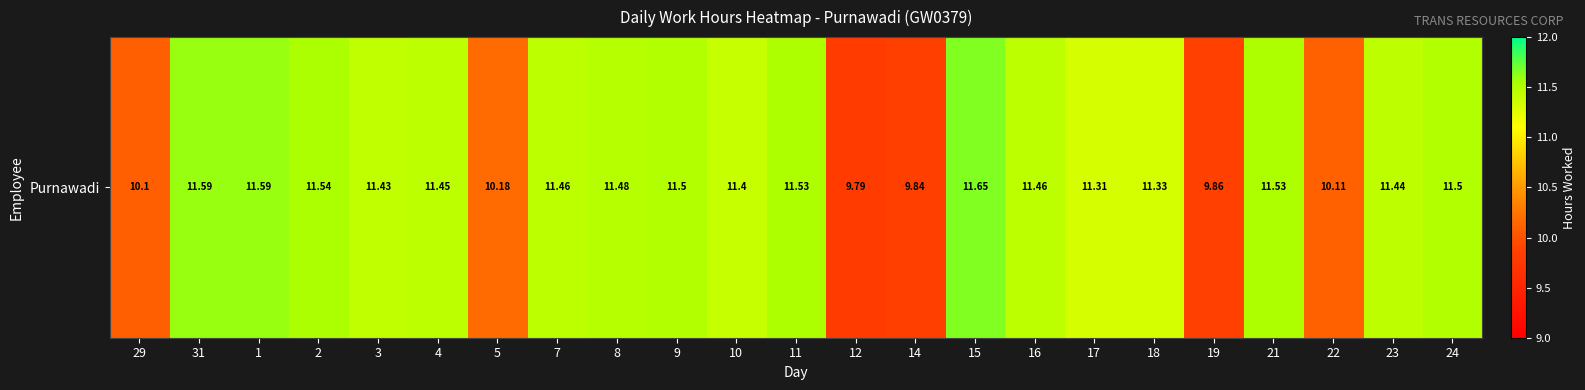

Read the value at 31.

11.6